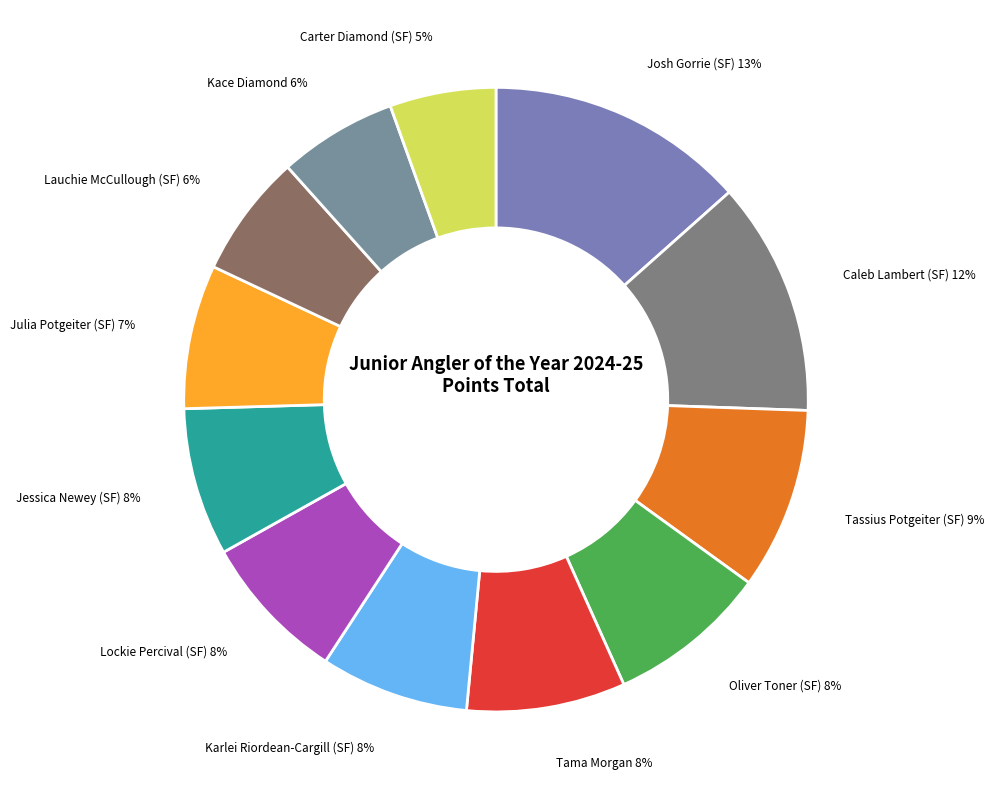

Is the sum of Lauchie McCullough (SF) and Karlei Riordean-Cargill (SF) greater than half?

No